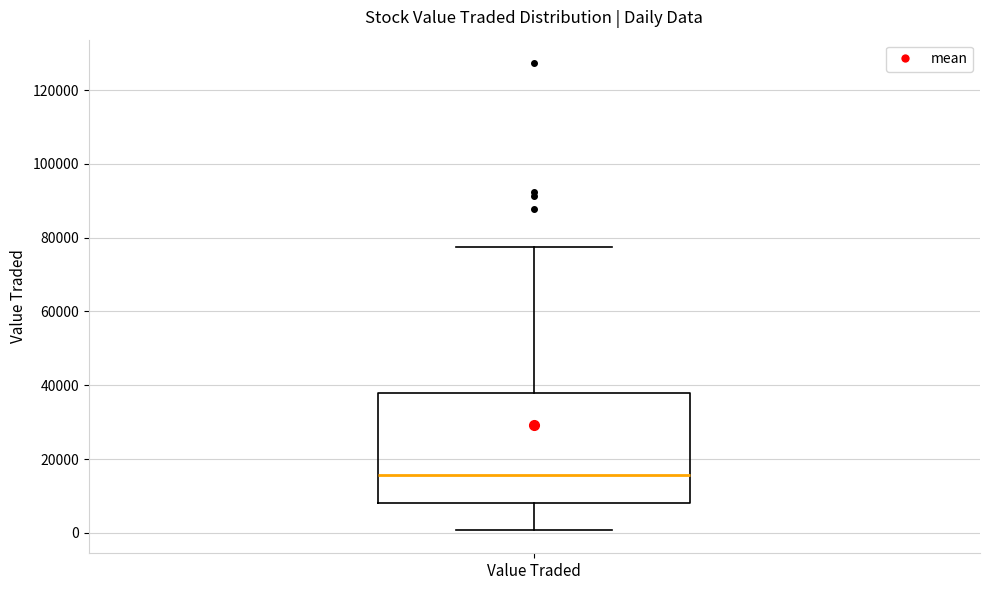

Where does the median line of the box for Value Traded sit on the y-axis? The values are not printed on the chart, so give them approximately, as read against the axis.

16000